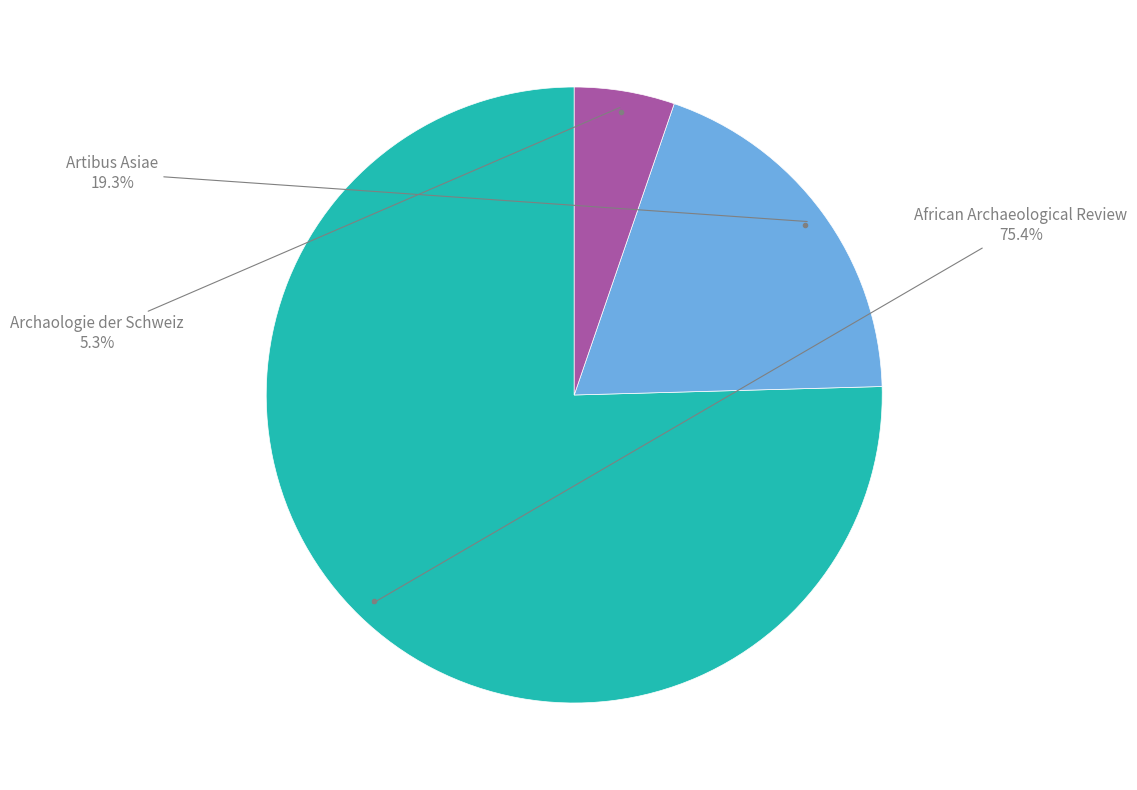

Is there a majority slice in this chart?

Yes